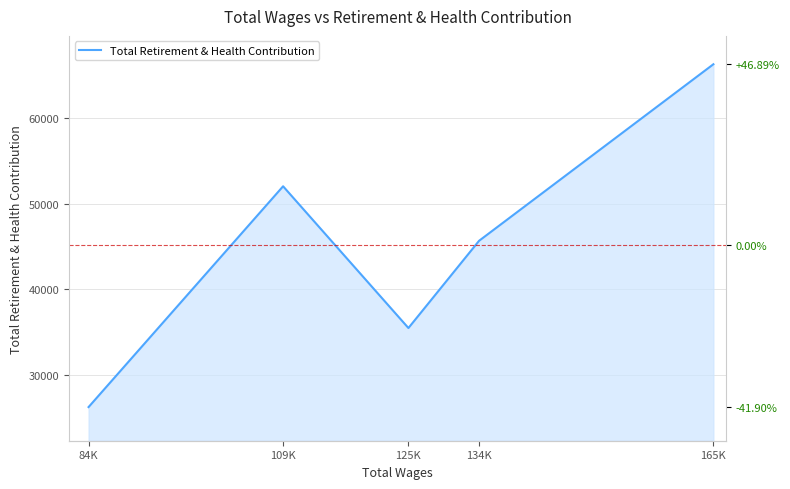

Approximately how many times larger is the value at 134K compared to 84K?

1.7